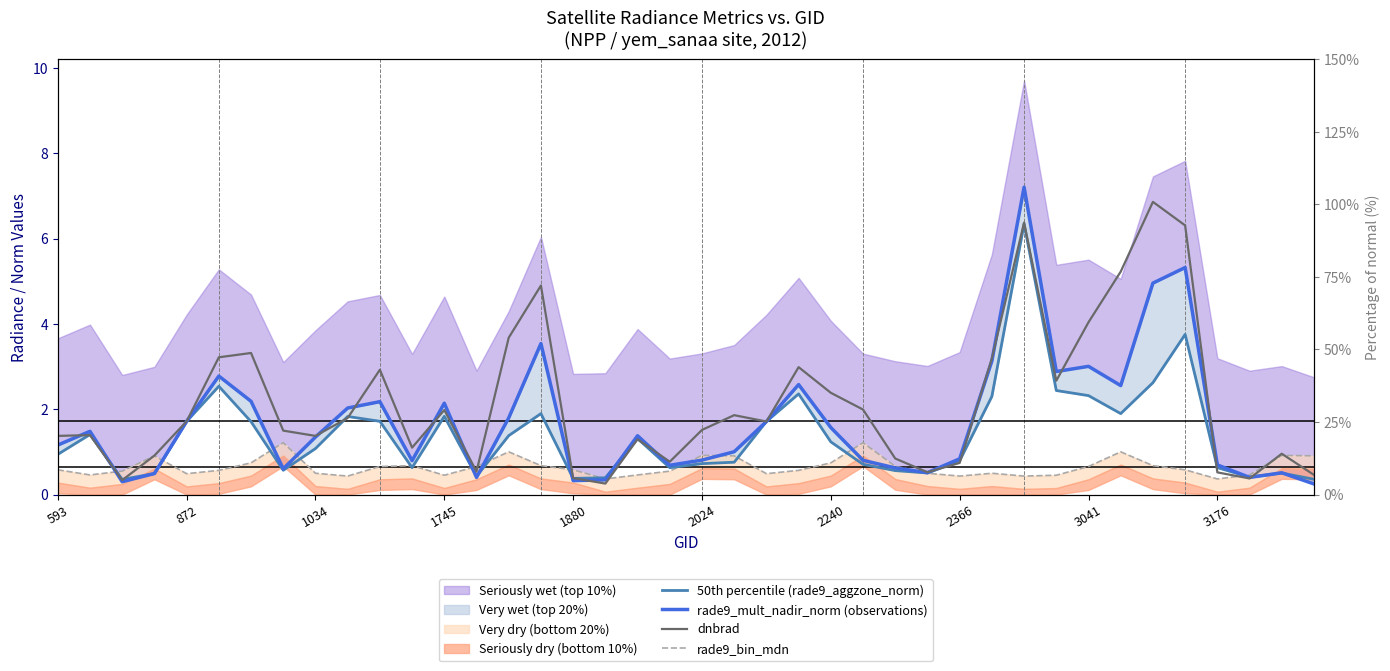

Is this an area chart (filled region under the line)?

No